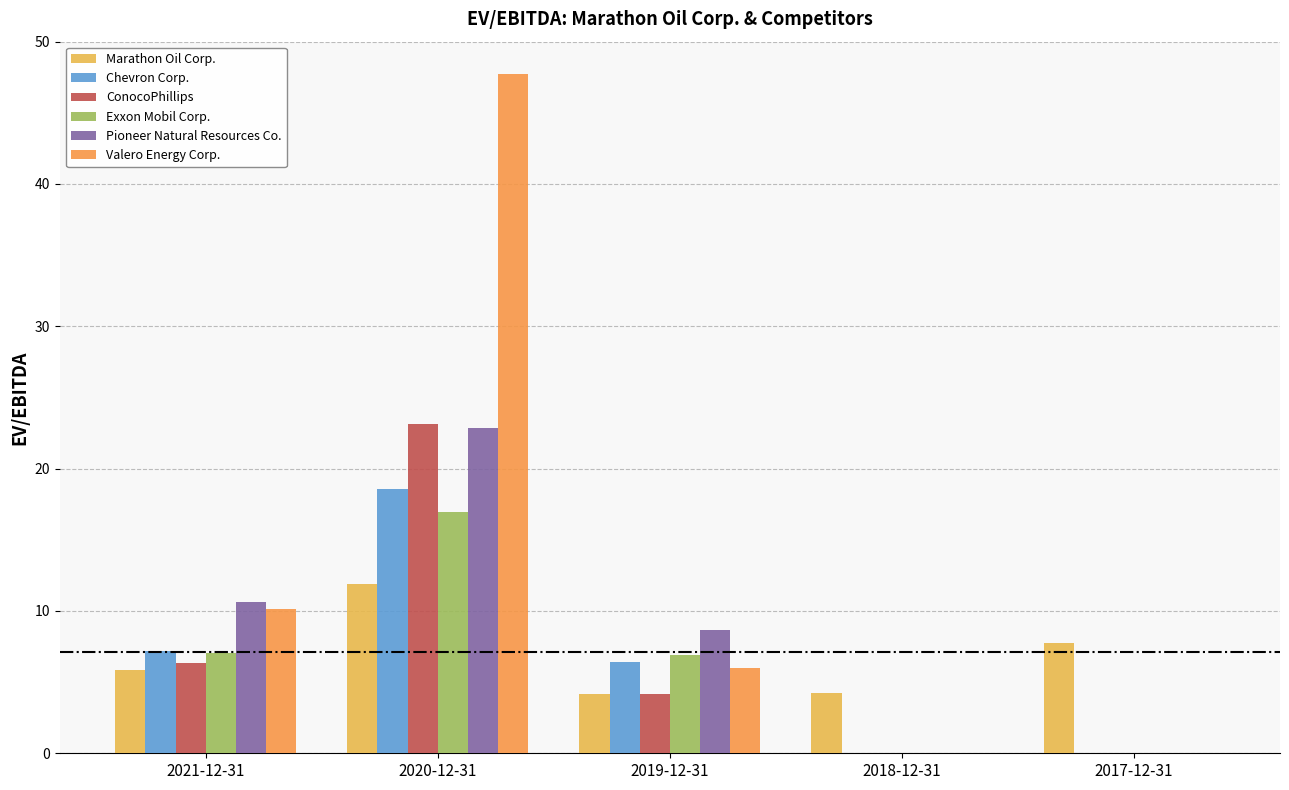

At which category is the sum across all series the highest?

2020-12-31